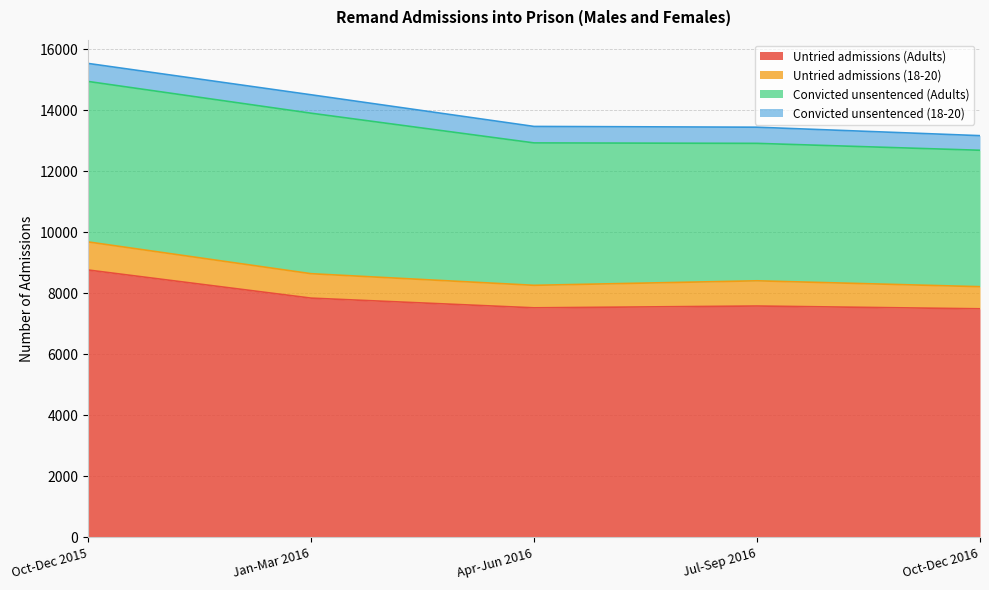

True or false: Untried admissions (Adults) has a value of 10675 at Oct-Dec 2016.

False